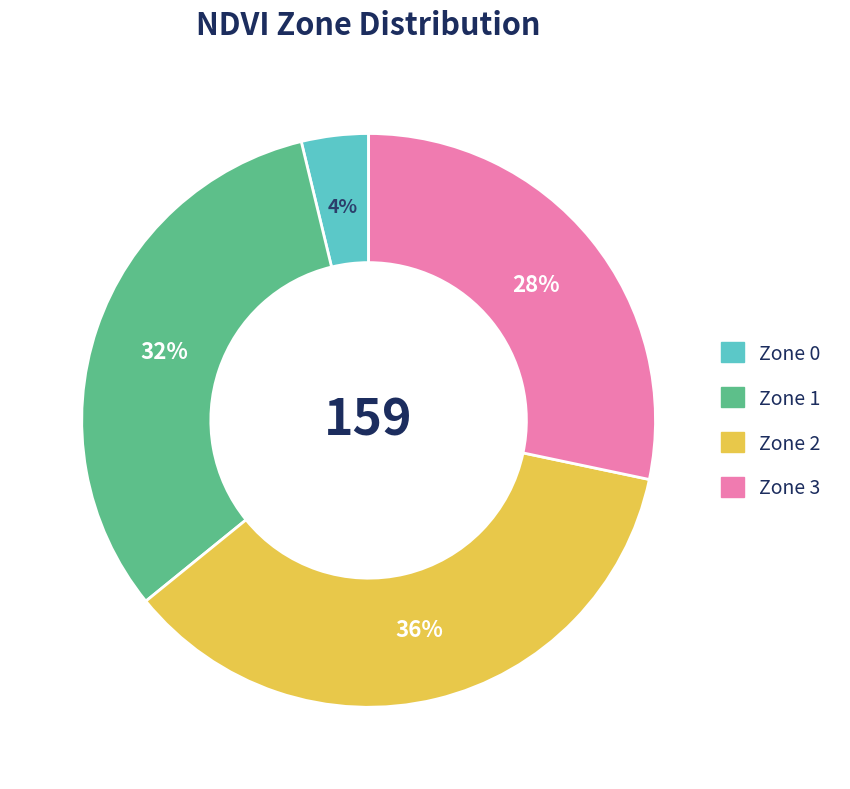

To the nearest percent, what is the average slice percentage?

25%